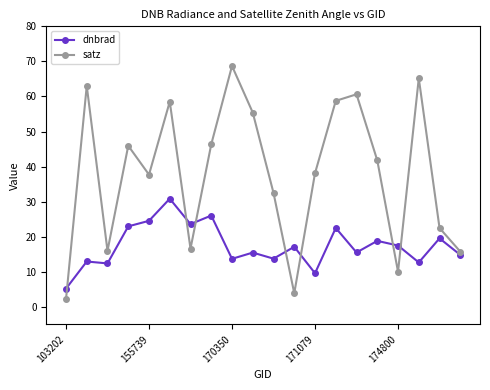

What is the value of the dnbrad point at the 5th from the left?

24.5